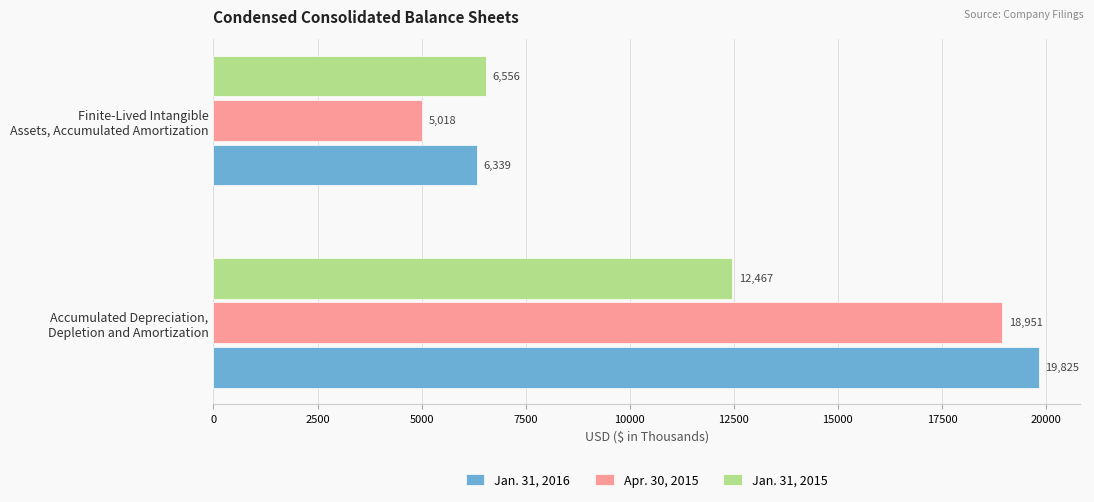

Which series has the largest range (max minus min)?

Apr. 30, 2015